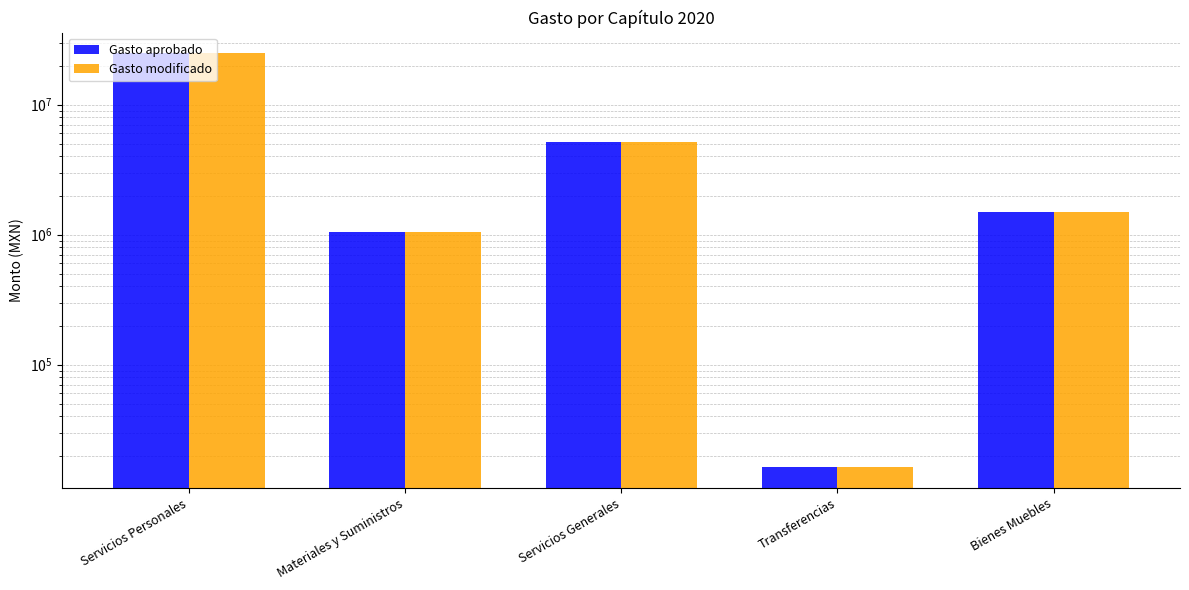

Read the Gasto modificado value at Transferencias.

16264